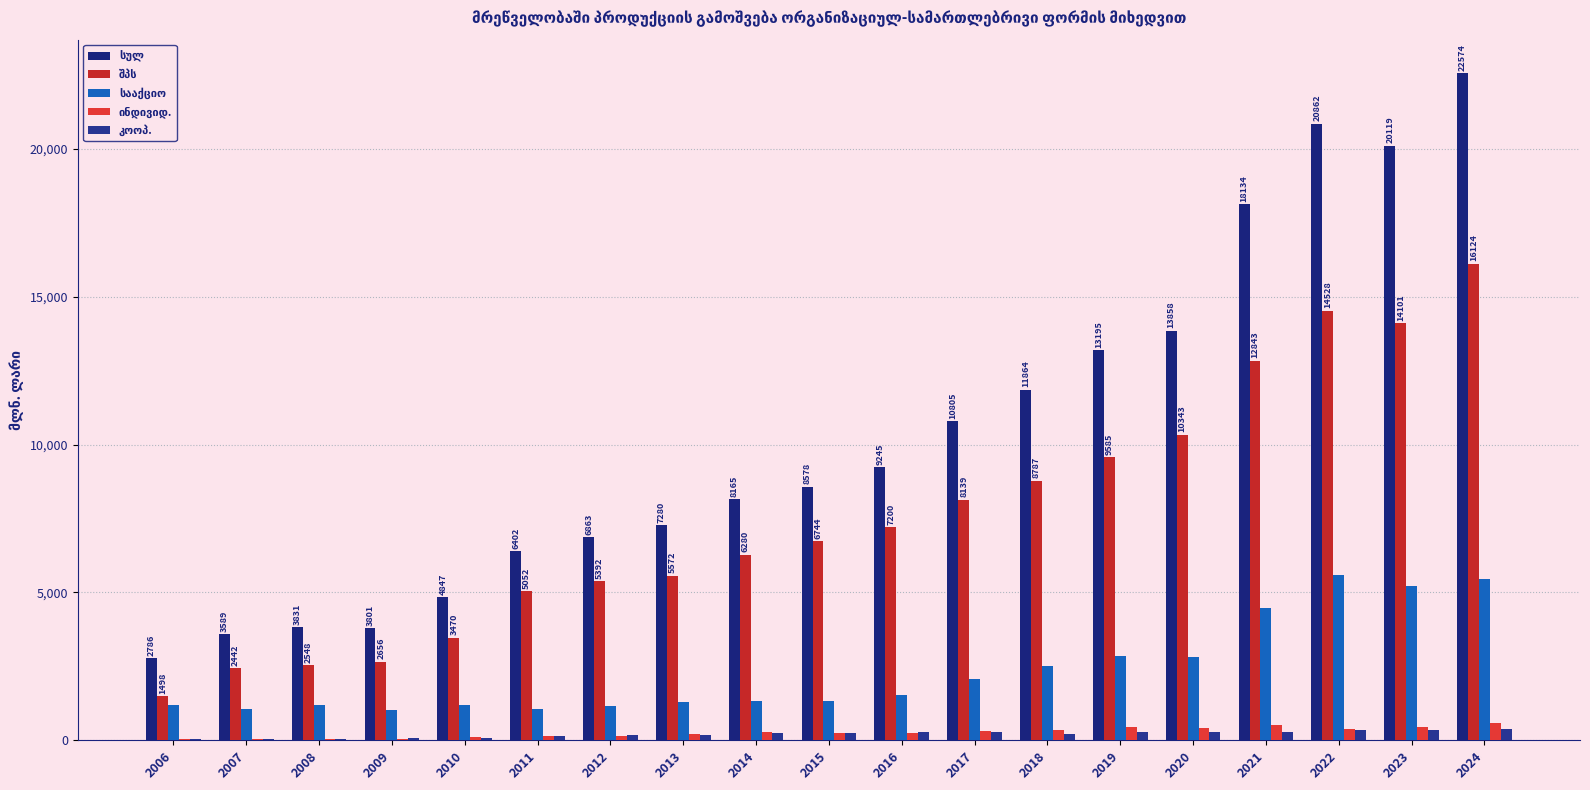

How many data points does each series have?

19